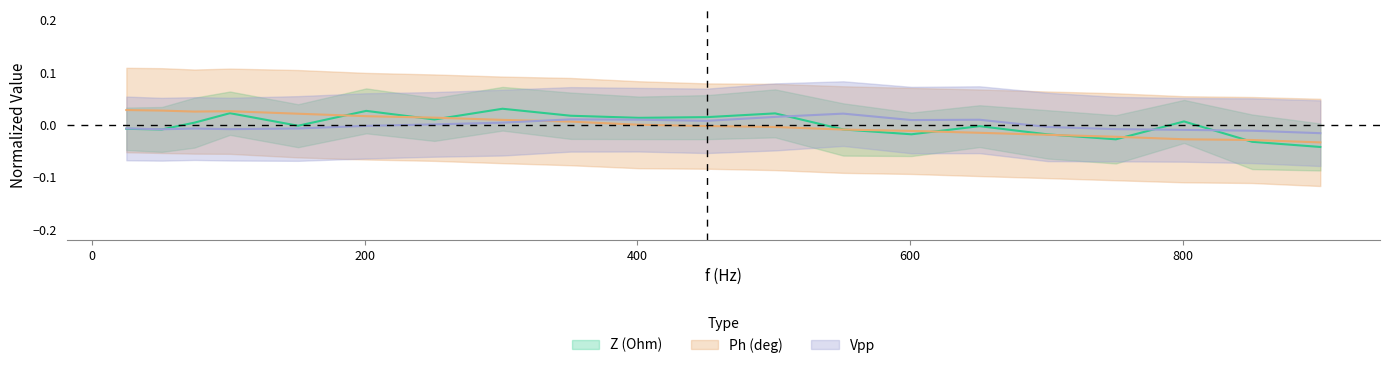

Reading right to left, list all the values displayed in this chart.

Z (Ohm): 901=-0.0	851=-0.0	801=0.0	751=-0.0	701=-0.0	651=-0.0	601=-0.0	551=-0.0	501=0.0	451=0.0	401=0.0	351=0.0	301=0.0	251=0.0	201=0.0	151=-0.0	101=0.0	75=0.0	51=-0.0	25=-0.0
Ph (deg): 901=-0.0	851=-0.0	801=-0.0	751=-0.0	701=-0.0	651=-0.0	601=-0.0	551=-0.0	501=-0.0	451=-0.0	401=0.0	351=0.0	301=0.0	251=0.0	201=0.0	151=0.0	101=0.0	75=0.0	51=0.0	25=0.0
Vpp: 901=-0.0	851=-0.0	801=-0.0	751=-0.0	701=-0.0	651=0.0	601=0.0	551=0.0	501=0.0	451=0.0	401=0.0	351=0.0	301=0.0	251=0.0	201=-0.0	151=-0.0	101=-0.0	75=-0.0	51=-0.0	25=-0.0